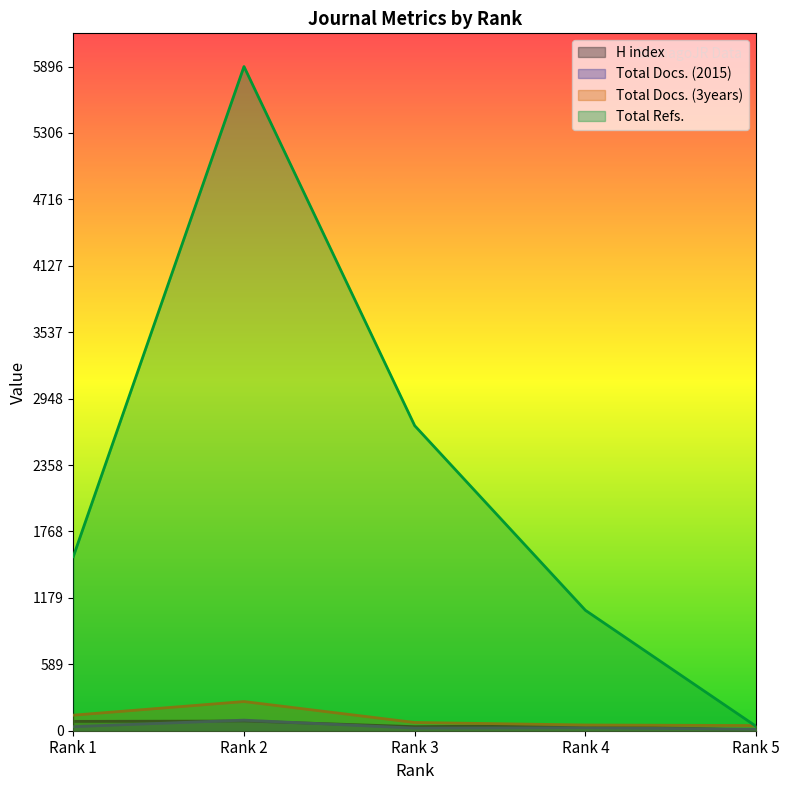

True or false: Total Docs. (3years) and H index intersect in this chart.

False